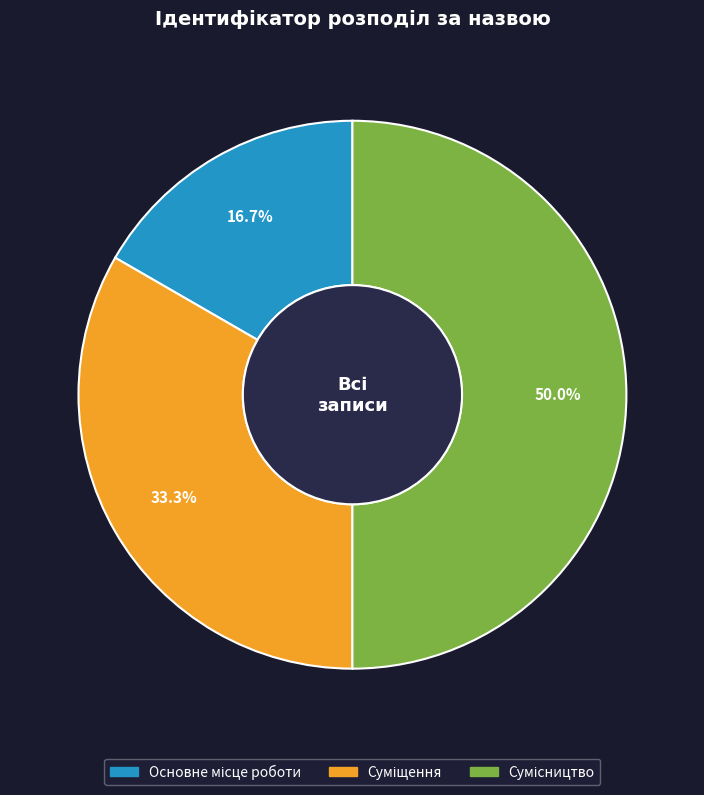

To the nearest percent, what is the combined percentage of Сумісництво and Основне місце роботи?

67%